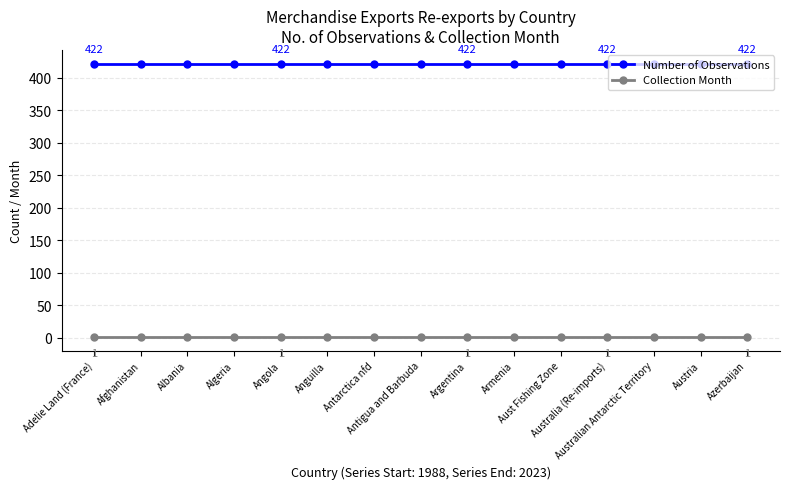

True or false: Collection Month and Number of Observations cross at least once.

False